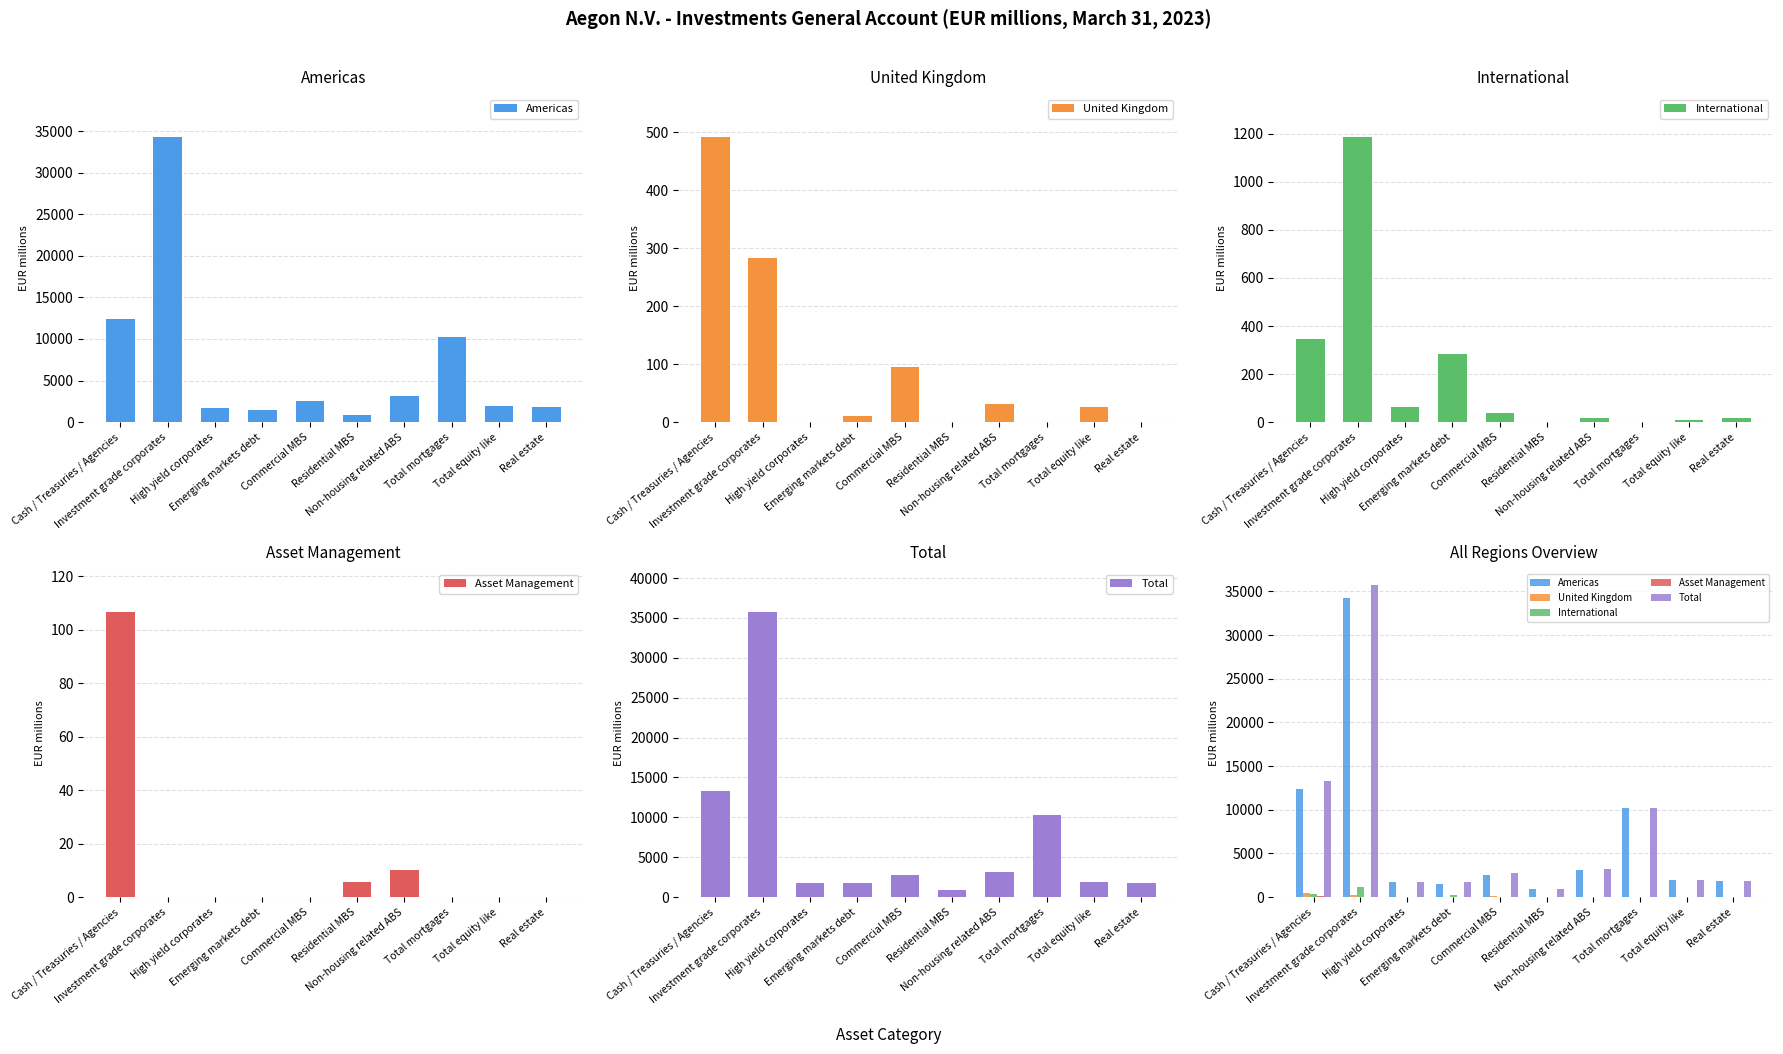

The International series shows 33.5 at High yield corporates. True or false?

False